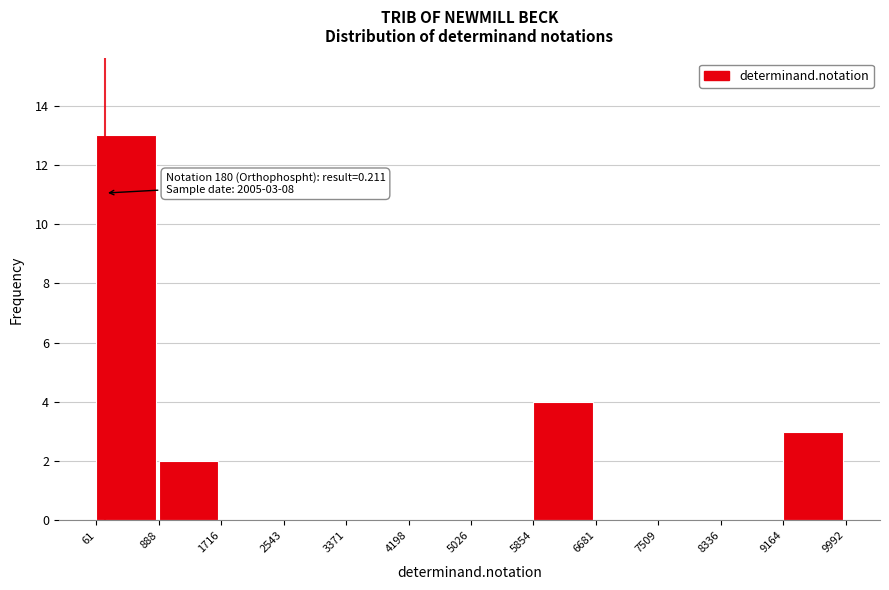

Over which range of the x-axis is the bar tallest?

61 to 888